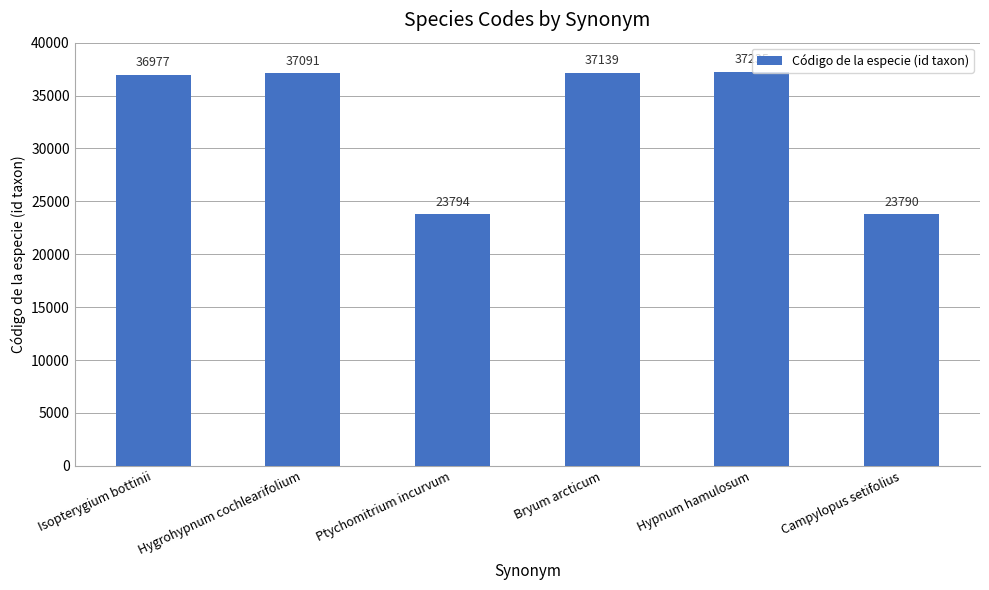

What is the ratio of the value at Campylopus setifolius to the value at Hygrohypnum cochlearifolium?

0.6